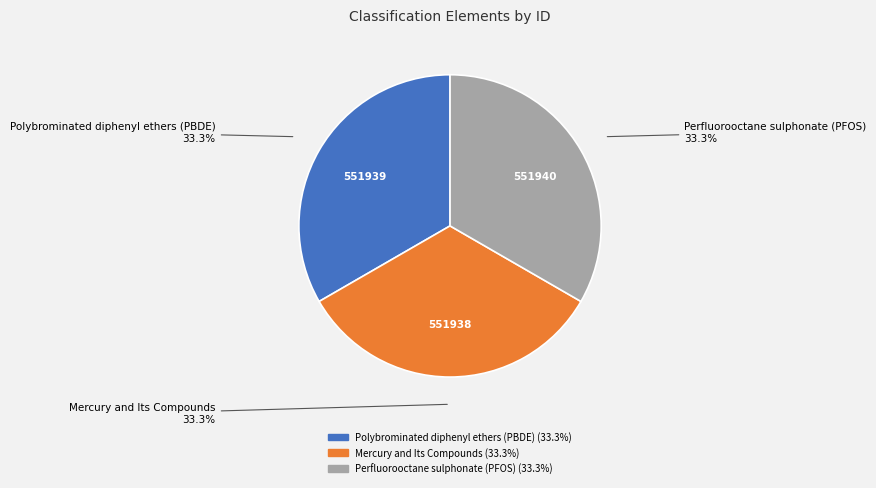

To the nearest percent, what is the combined percentage of Perfluorooctane sulphonate (PFOS) and Mercury and Its Compounds?

67%